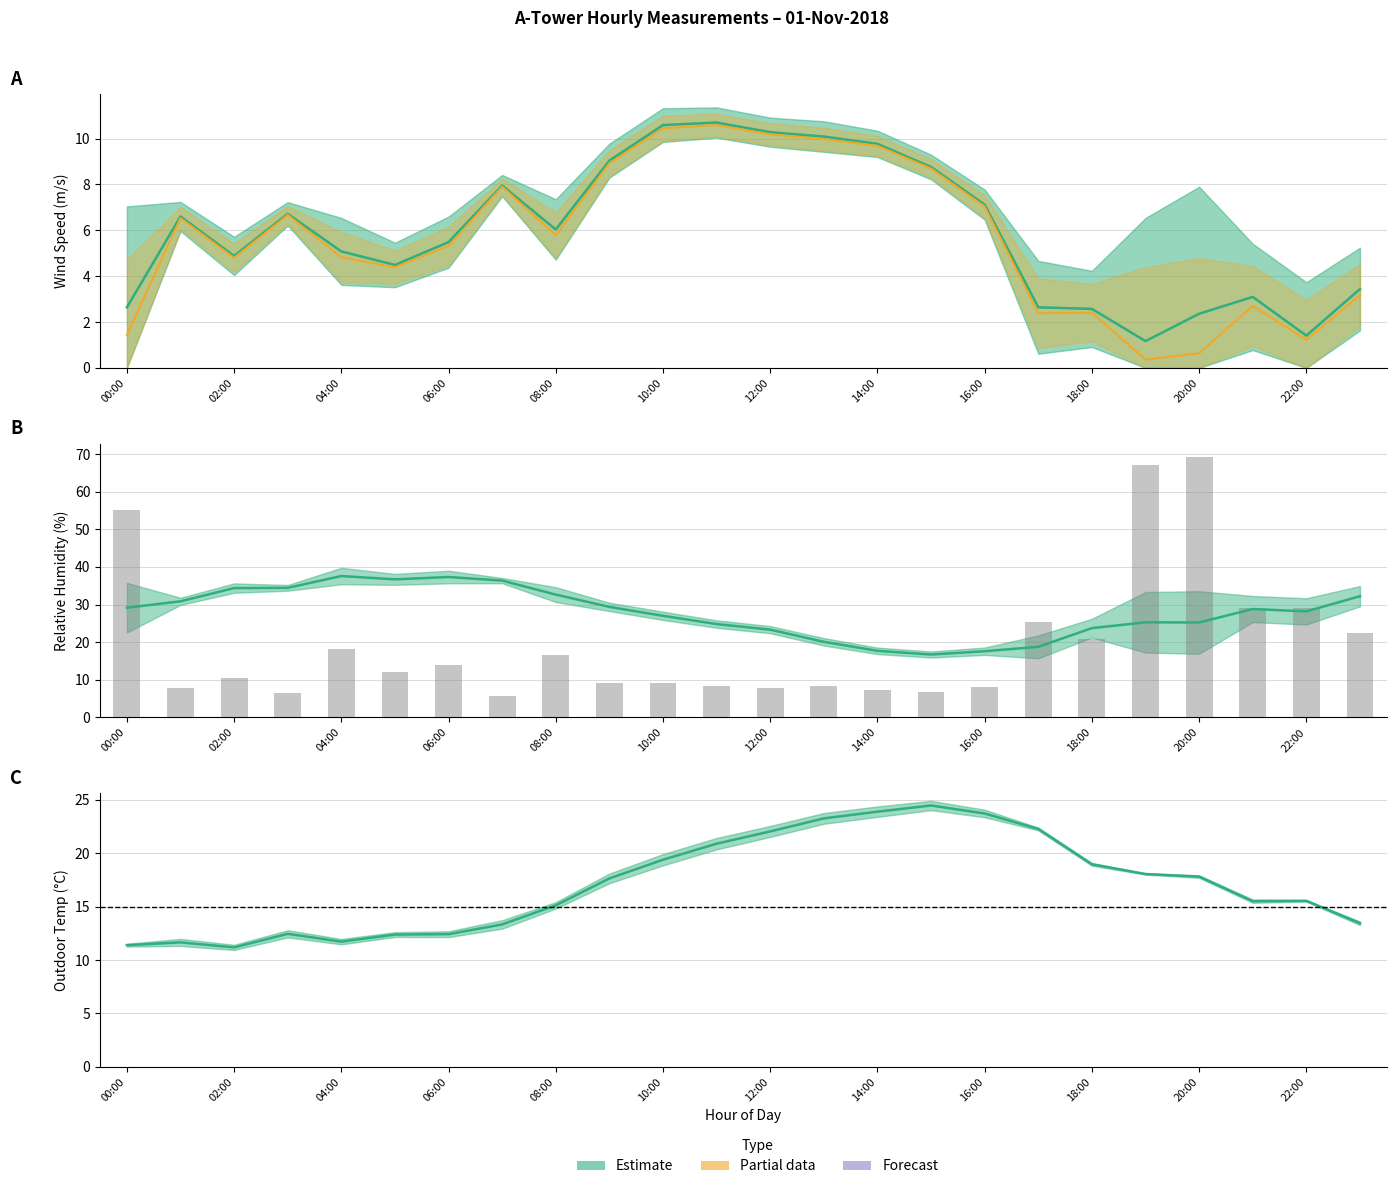

What is the minimum value shown in the chart?

0.4